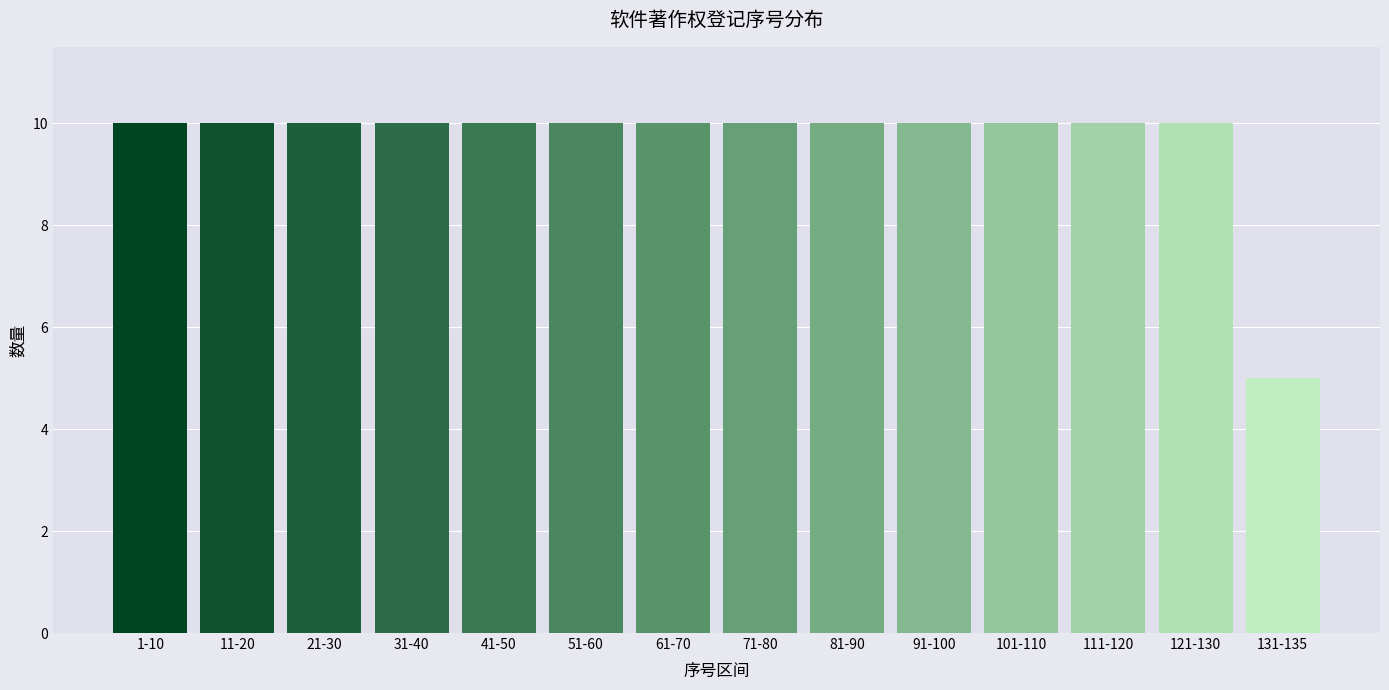

Reading left to right, transcribe all the data shown in this chart.

1-10=10	11-20=10	21-30=10	31-40=10	41-50=10	51-60=10	61-70=10	71-80=10	81-90=10	91-100=10	101-110=10	111-120=10	121-130=10	131-135=5